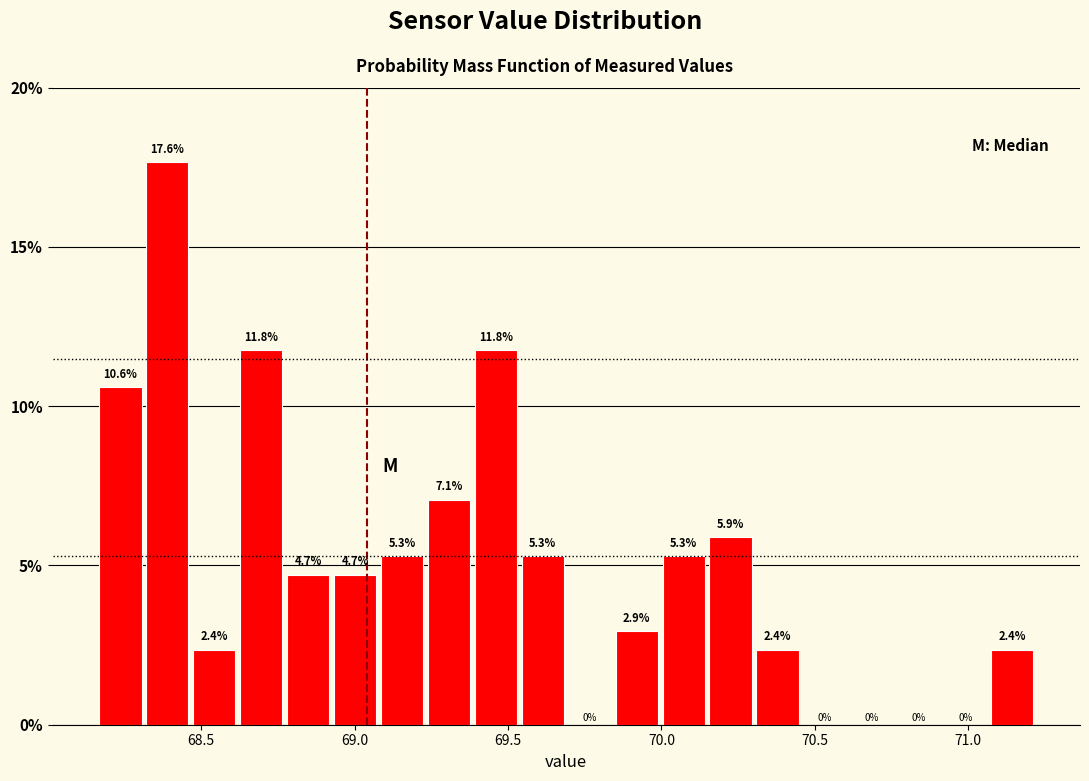

Read against the x-axis, roughly where is the centre of the tallest bar?

68.40